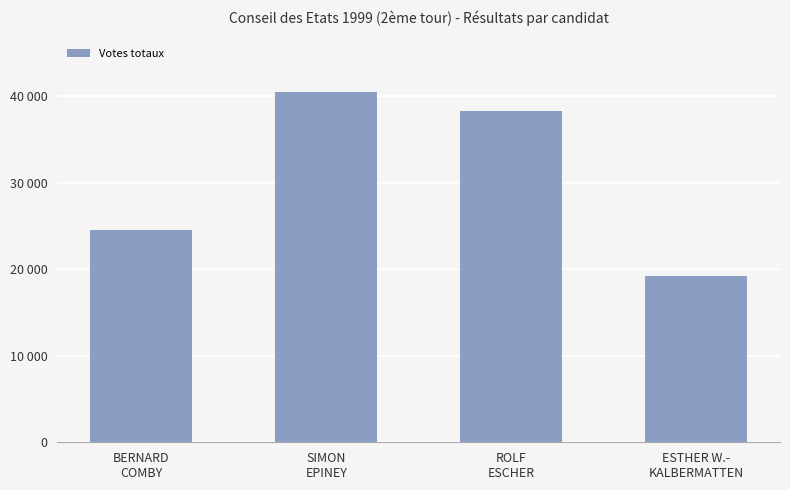

What is the label of the 1st bar from the left?

BERNARD
COMBY